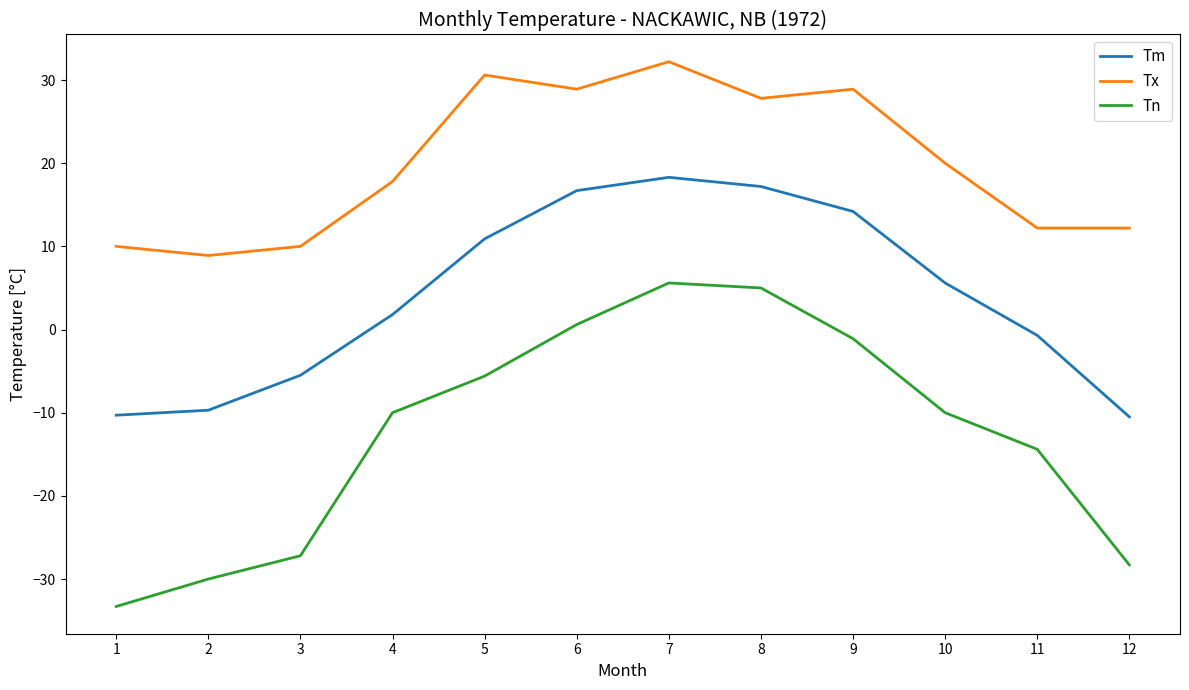

What is the highest value of the Tn series?

5.6